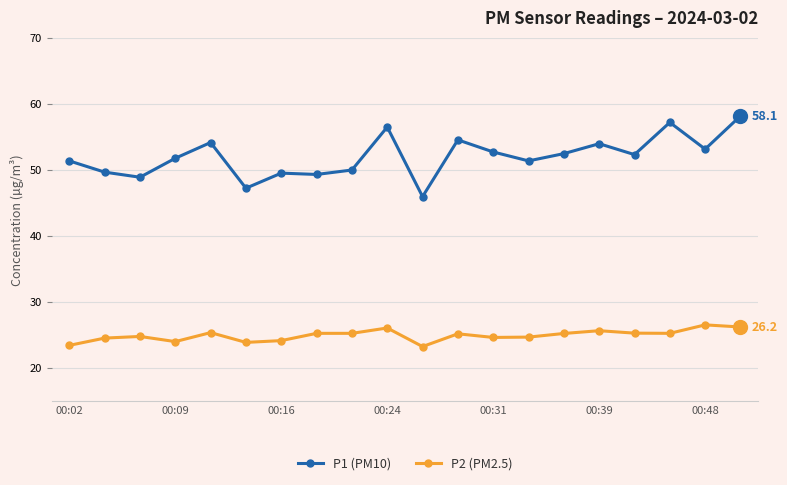

What is the lowest value of the P1 (PM10) series?

46.0